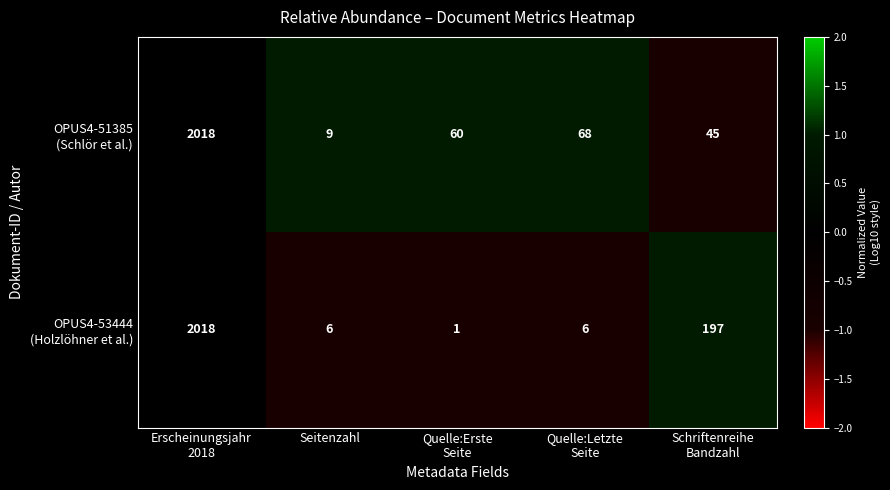

What is the maximum value shown in the chart?

2018